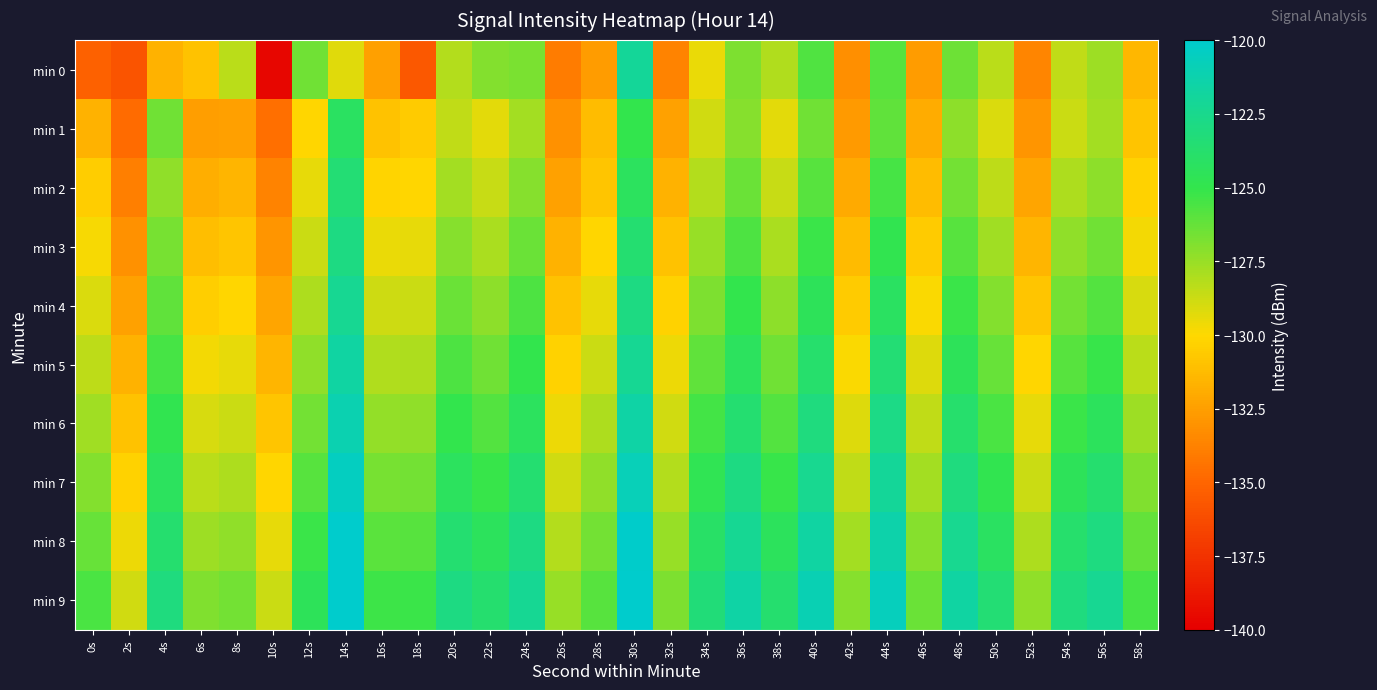

Reading left to right, what are all the values shown in this chart?

min 0: 0s=-135.2	2s=-135.8	4s=-131.7	6s=-131.0	8s=-128.3	10s=-139.7	12s=-126.5	14s=-129.3	16s=-132.5	18s=-135.6	20s=-128.2	22s=-127.0	24s=-126.7	26s=-134.1	28s=-132.6	30s=-122.1	32s=-133.7	34s=-129.5	36s=-126.8	38s=-128.1	40s=-125.8	42s=-133.2	44s=-125.9	46s=-132.6	48s=-126.4	50s=-128.4	52s=-133.6	54s=-128.5	56s=-127.6	58s=-131.5
min 1: 0s=-131.7	2s=-134.7	4s=-126.5	6s=-132.6	8s=-132.4	10s=-134.5	12s=-130.1	14s=-124.2	16s=-131.0	18s=-130.6	20s=-128.5	22s=-129.3	24s=-127.8	26s=-133.1	28s=-131.2	30s=-125.0	32s=-132.4	34s=-128.9	36s=-127.1	38s=-129.3	40s=-126.5	42s=-132.7	44s=-126.1	46s=-131.9	48s=-127.2	50s=-129.1	52s=-132.9	54s=-128.7	56s=-127.8	58s=-130.9
min 2: 0s=-130.5	2s=-133.9	4s=-127.3	6s=-131.8	8s=-131.5	10s=-133.7	12s=-129.4	14s=-123.5	16s=-130.2	18s=-130.1	20s=-127.8	22s=-128.6	24s=-127.1	26s=-132.4	28s=-130.8	30s=-124.3	32s=-131.7	34s=-128.2	36s=-126.4	38s=-128.6	40s=-125.9	42s=-132.0	44s=-125.5	46s=-131.2	48s=-126.6	50s=-128.4	52s=-132.2	54s=-128.0	56s=-127.2	58s=-130.3
min 3: 0s=-129.8	2s=-133.1	4s=-126.7	6s=-131.1	8s=-130.8	10s=-132.9	12s=-128.7	14s=-122.9	16s=-129.5	18s=-129.4	20s=-127.1	22s=-127.9	24s=-126.4	26s=-131.7	28s=-130.1	30s=-123.6	32s=-131.0	34s=-127.5	36s=-125.7	38s=-127.9	40s=-125.2	42s=-131.3	44s=-124.9	46s=-130.6	48s=-125.9	50s=-127.7	52s=-131.5	54s=-127.3	56s=-126.5	58s=-129.7
min 4: 0s=-129.1	2s=-132.4	4s=-126.1	6s=-130.4	8s=-130.1	10s=-132.2	12s=-128.0	14s=-122.3	16s=-128.8	18s=-128.7	20s=-126.4	22s=-127.2	24s=-125.7	26s=-131.0	28s=-129.4	30s=-122.9	32s=-130.3	34s=-126.8	36s=-125.0	38s=-127.2	40s=-124.5	42s=-130.6	44s=-124.2	46s=-129.9	48s=-125.2	50s=-127.0	52s=-130.8	54s=-126.6	56s=-125.8	58s=-129.0
min 5: 0s=-128.4	2s=-131.7	4s=-125.5	6s=-129.7	8s=-129.4	10s=-131.5	12s=-127.3	14s=-121.7	16s=-128.1	18s=-128.0	20s=-125.7	22s=-126.5	24s=-125.0	26s=-130.3	28s=-128.7	30s=-122.2	32s=-129.6	34s=-126.1	36s=-124.3	38s=-126.5	40s=-123.8	42s=-129.9	44s=-123.5	46s=-129.2	48s=-124.5	50s=-126.3	52s=-130.1	54s=-125.9	56s=-125.1	58s=-128.3
min 6: 0s=-127.7	2s=-131.0	4s=-124.9	6s=-129.0	8s=-128.7	10s=-130.8	12s=-126.6	14s=-121.1	16s=-127.4	18s=-127.3	20s=-125.0	22s=-125.8	24s=-124.3	26s=-129.6	28s=-128.0	30s=-121.5	32s=-128.9	34s=-125.4	36s=-123.6	38s=-125.8	40s=-123.1	42s=-129.2	44s=-122.8	46s=-128.5	48s=-123.8	50s=-125.6	52s=-129.4	54s=-125.2	56s=-124.4	58s=-127.6
min 7: 0s=-127.0	2s=-130.3	4s=-124.3	6s=-128.3	8s=-128.0	10s=-130.1	12s=-125.9	14s=-120.5	16s=-126.7	18s=-126.6	20s=-124.3	22s=-125.1	24s=-123.6	26s=-128.9	28s=-127.3	30s=-120.8	32s=-128.2	34s=-124.7	36s=-122.9	38s=-125.1	40s=-122.4	42s=-128.5	44s=-122.1	46s=-127.8	48s=-123.1	50s=-124.9	52s=-128.7	54s=-124.5	56s=-123.7	58s=-126.9
min 8: 0s=-126.3	2s=-129.6	4s=-123.7	6s=-127.6	8s=-127.3	10s=-129.4	12s=-125.2	14s=-119.9	16s=-126.0	18s=-125.9	20s=-123.6	22s=-124.4	24s=-122.9	26s=-128.2	28s=-126.6	30s=-120.1	32s=-127.5	34s=-124.0	36s=-122.2	38s=-124.4	40s=-121.7	42s=-127.8	44s=-121.4	46s=-127.1	48s=-122.4	50s=-124.2	52s=-128.0	54s=-123.8	56s=-123.0	58s=-126.2
min 9: 0s=-125.6	2s=-128.9	4s=-123.1	6s=-126.9	8s=-126.6	10s=-128.7	12s=-124.5	14s=-119.3	16s=-125.3	18s=-125.2	20s=-122.9	22s=-123.7	24s=-122.2	26s=-127.5	28s=-125.9	30s=-119.4	32s=-126.8	34s=-123.3	36s=-121.5	38s=-123.7	40s=-121.0	42s=-127.1	44s=-120.7	46s=-126.4	48s=-121.7	50s=-123.5	52s=-127.3	54s=-123.1	56s=-122.3	58s=-125.5